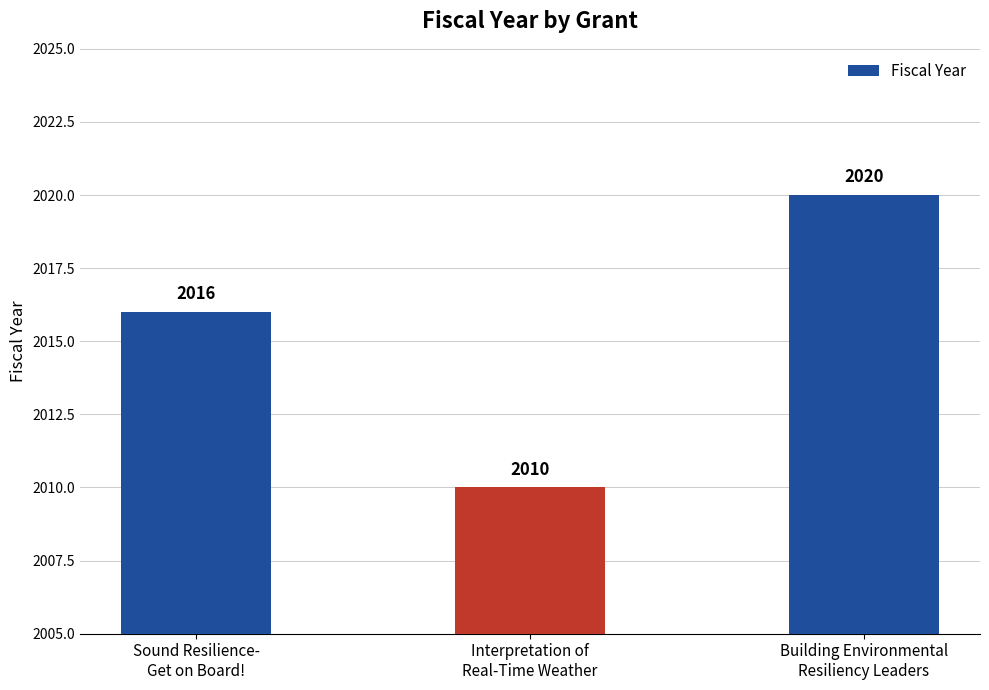

Rank the categories by value from lowest to highest.

Interpretation of
Real-Time Weather, Sound Resilience-
Get on Board!, Building Environmental
Resiliency Leaders